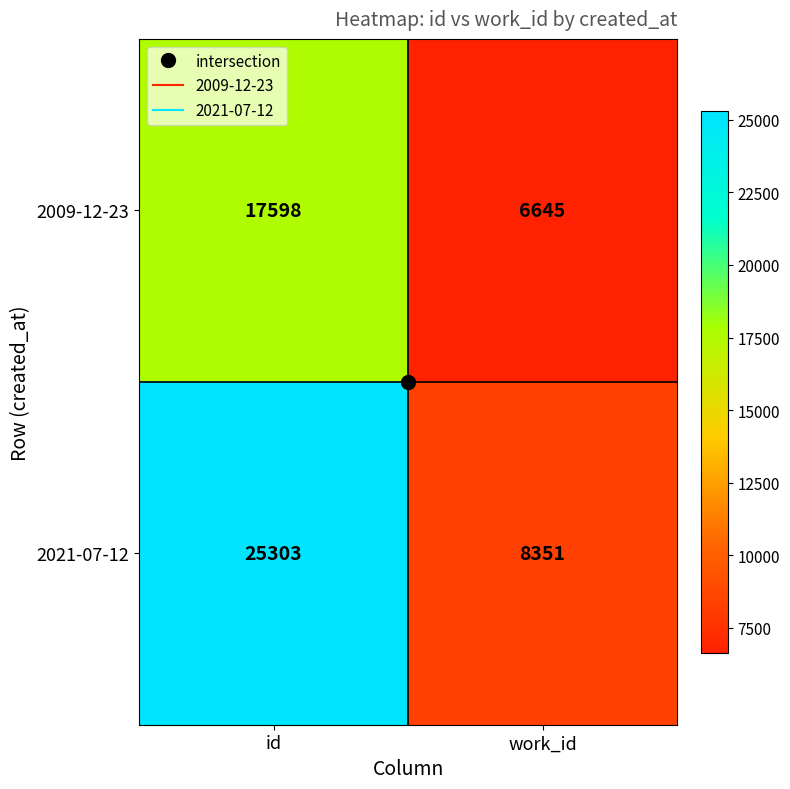

What is the difference between the maximum and minimum values in the 2021-07-12 series?

16952